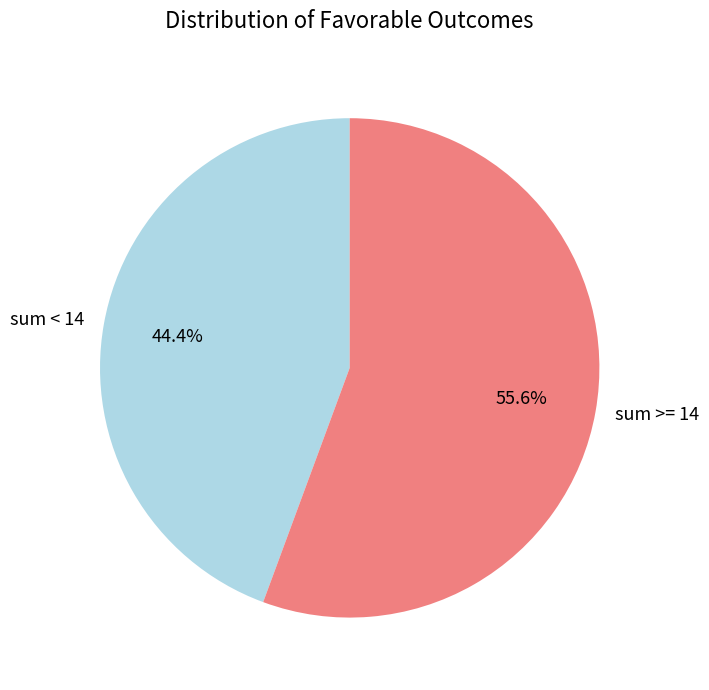

Does any single category account for the majority?

Yes